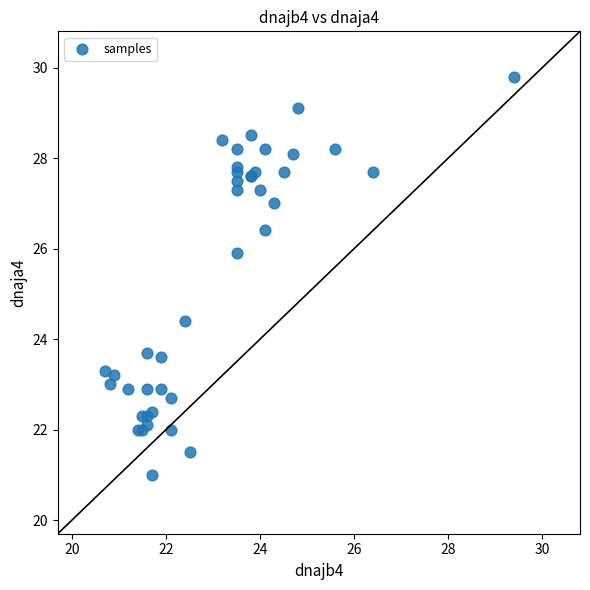

What Y value in the scatter plot is closest to 25?

24.4